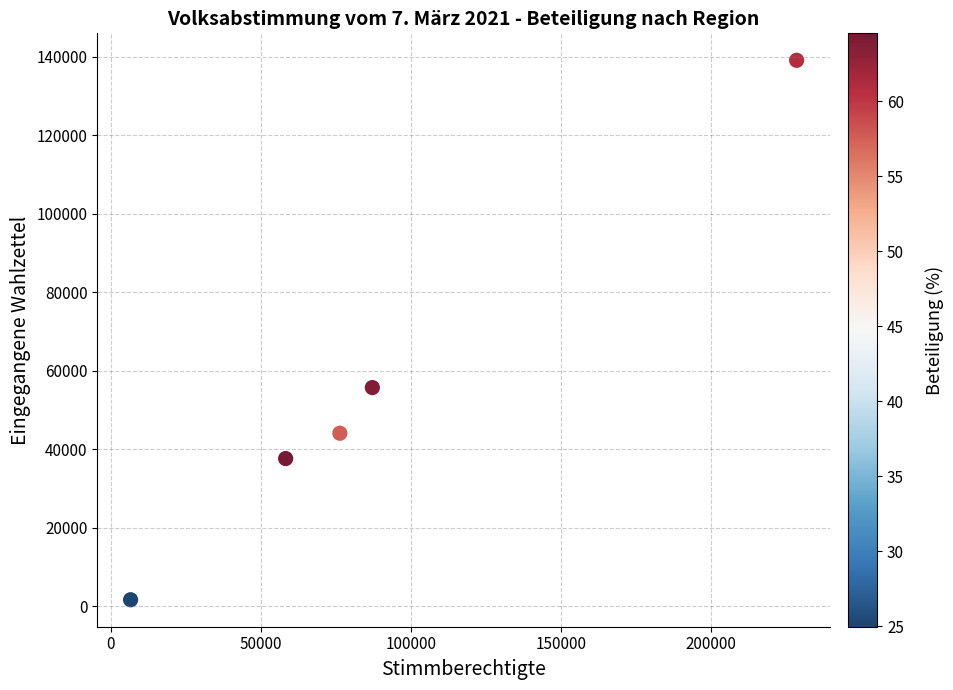

What is the range of Y values (max minus min)?

137415